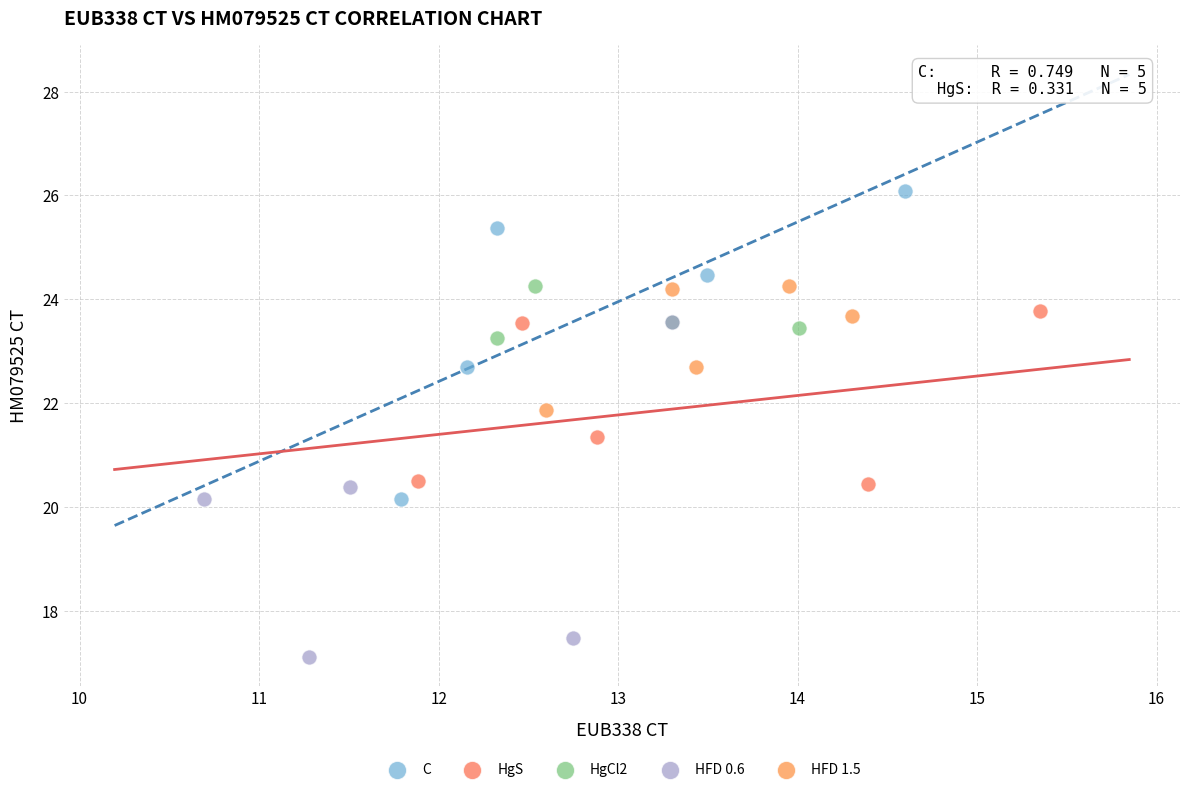

Which series contains the highest Y value?

C